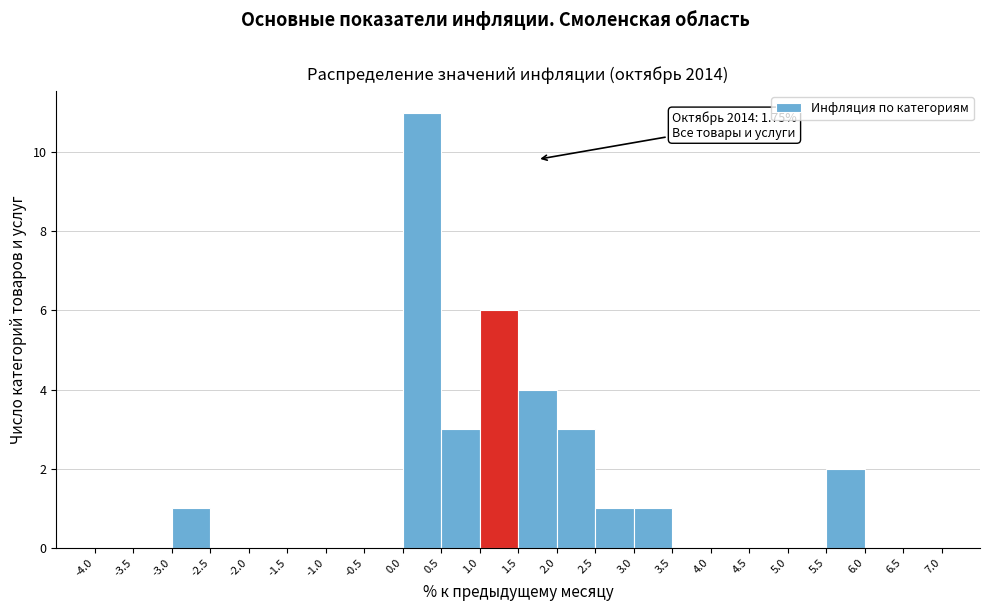

Over which range of the x-axis is the bar tallest?

0.0 to 0.5